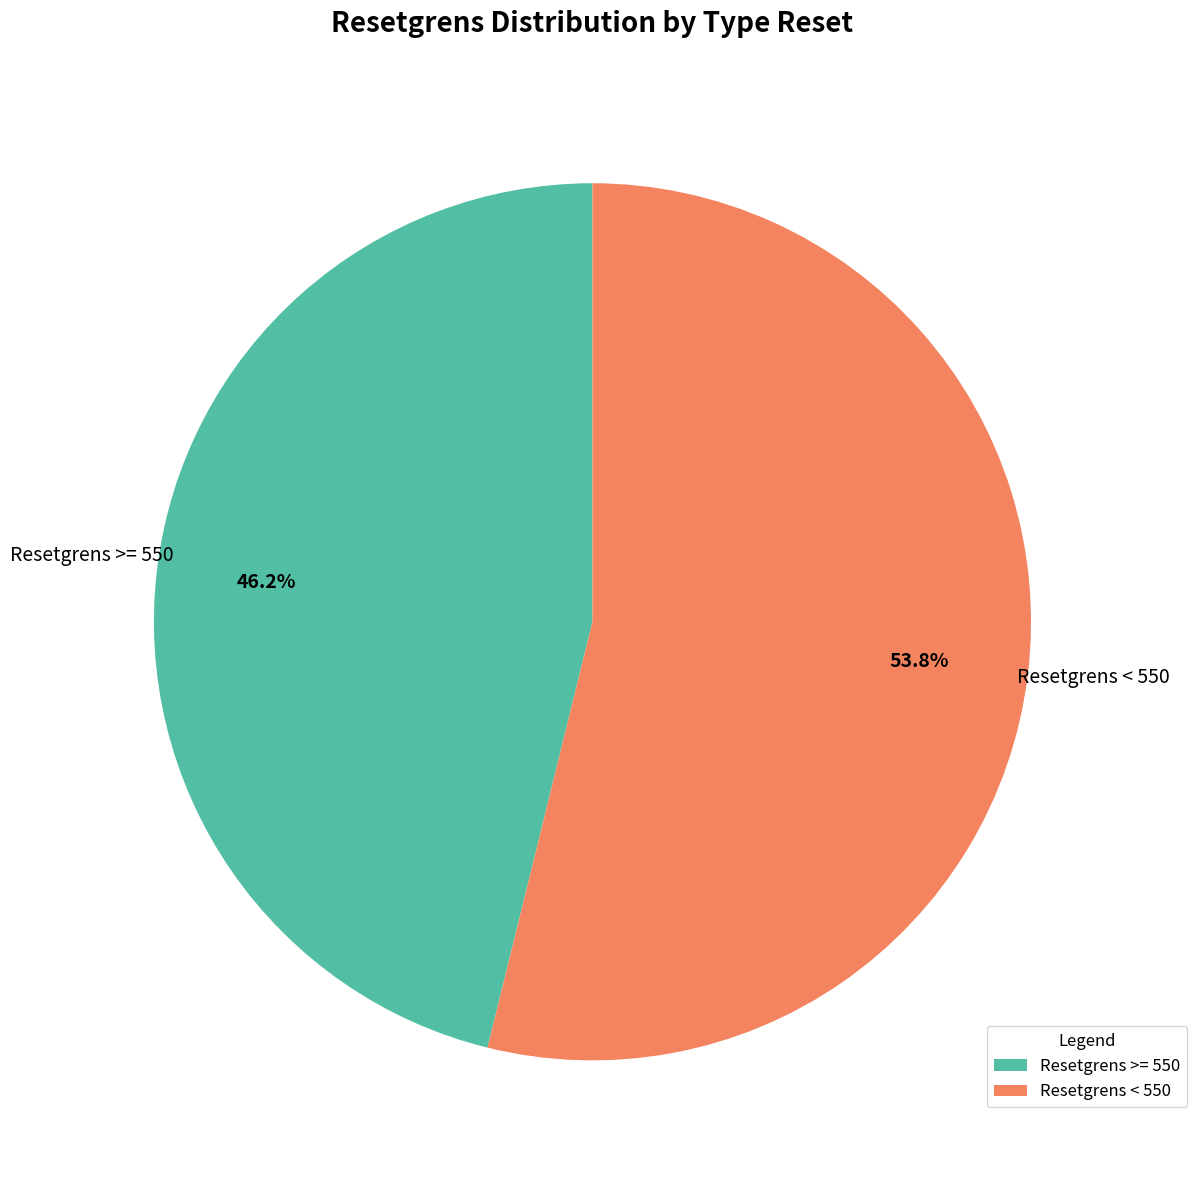

What is the smallest slice in the pie chart?

Resetgrens >= 550